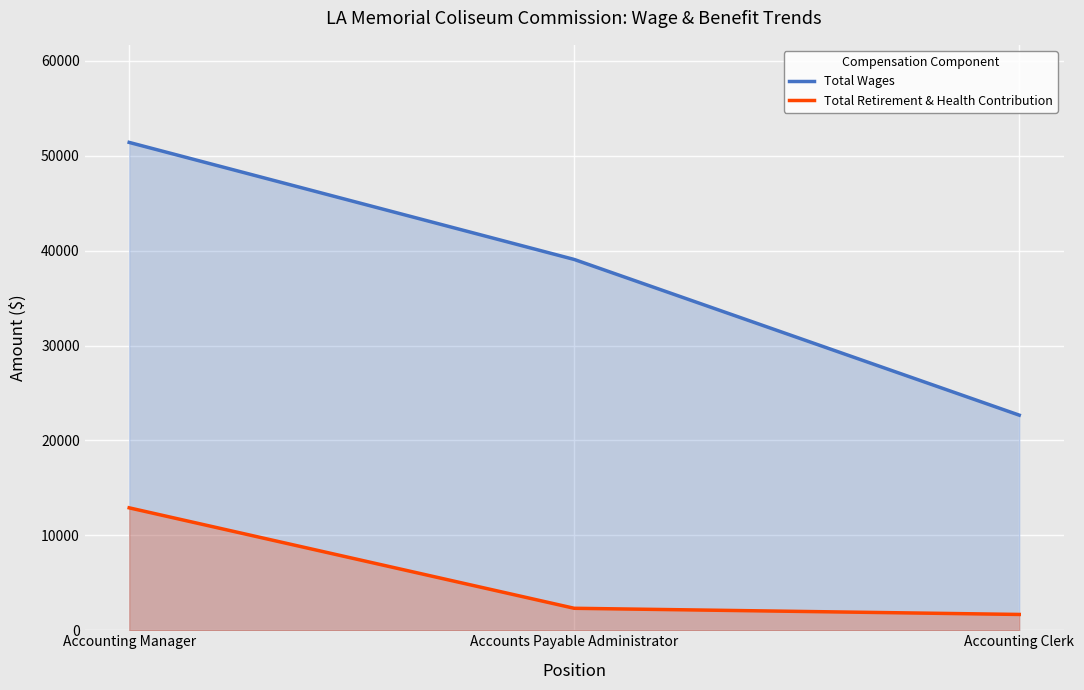

Reading left to right, transcribe all the data shown in this chart.

Total Wages: Accounting Manager=51418	Accounts Payable Administrator=39081	Accounting Clerk=22672
Total Retirement & Health Contribution: Accounting Manager=12903	Accounts Payable Administrator=2315	Accounting Clerk=1665